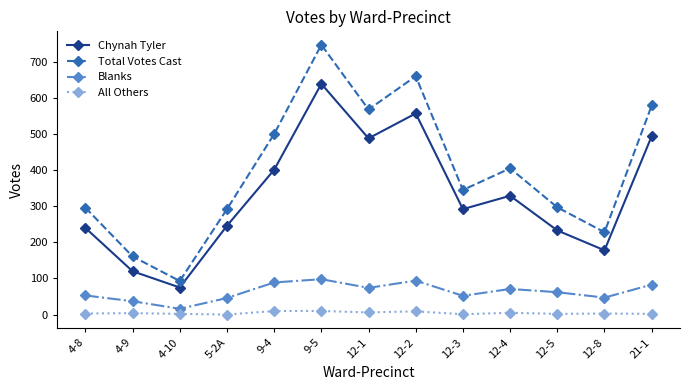

How many series are shown in this chart?

4